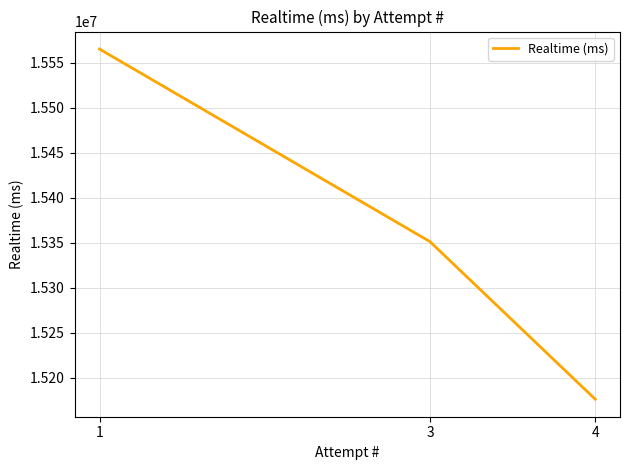

What is the difference between the maximum and second lowest values?

213768